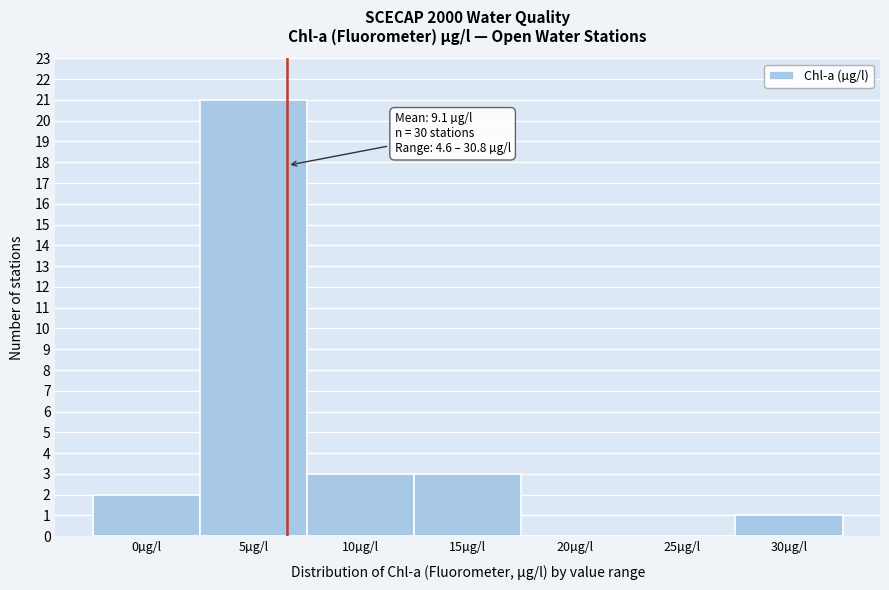

Reading left to right, transcribe all the data shown in this chart.

0µg/l=2	5µg/l=21	10µg/l=3	15µg/l=3	20µg/l=0	25µg/l=0	30µg/l=1